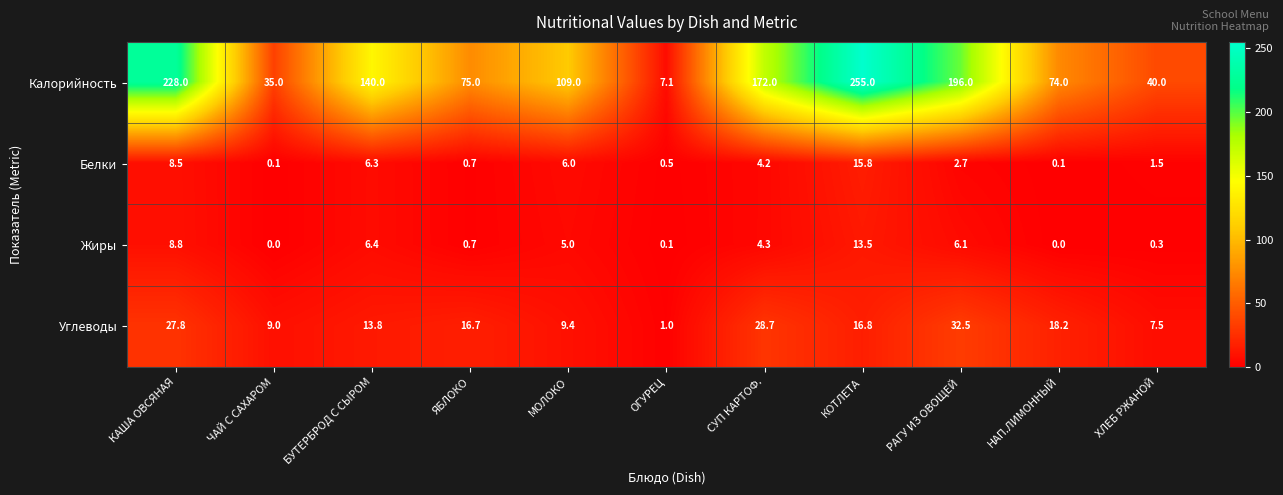

Rank the series by their maximum value, from lowest to highest.

Жиры, Белки, Углеводы, Калорийность